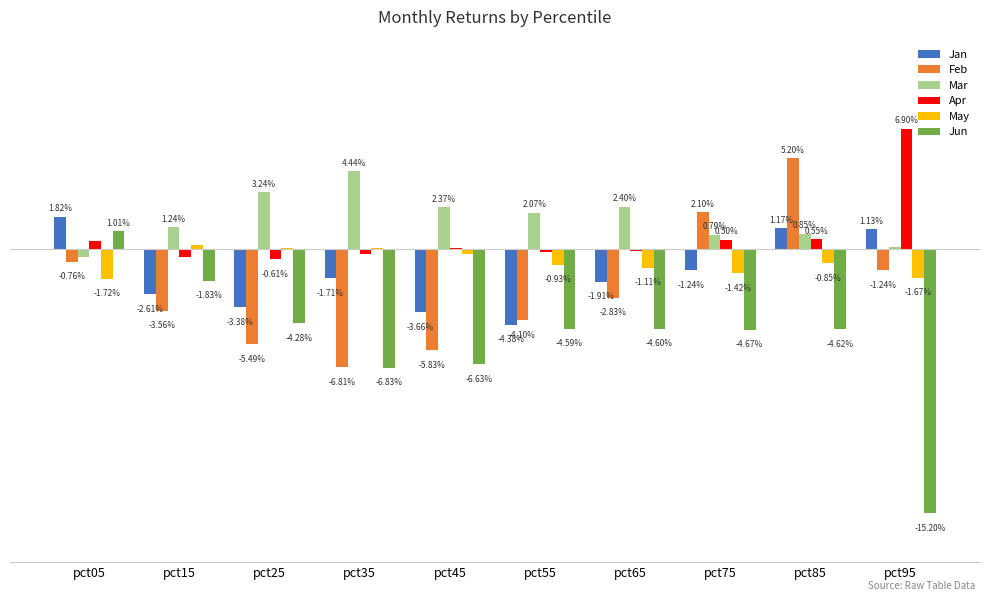

What are all the series names shown in the legend?

Jan, Feb, Mar, Apr, May, Jun